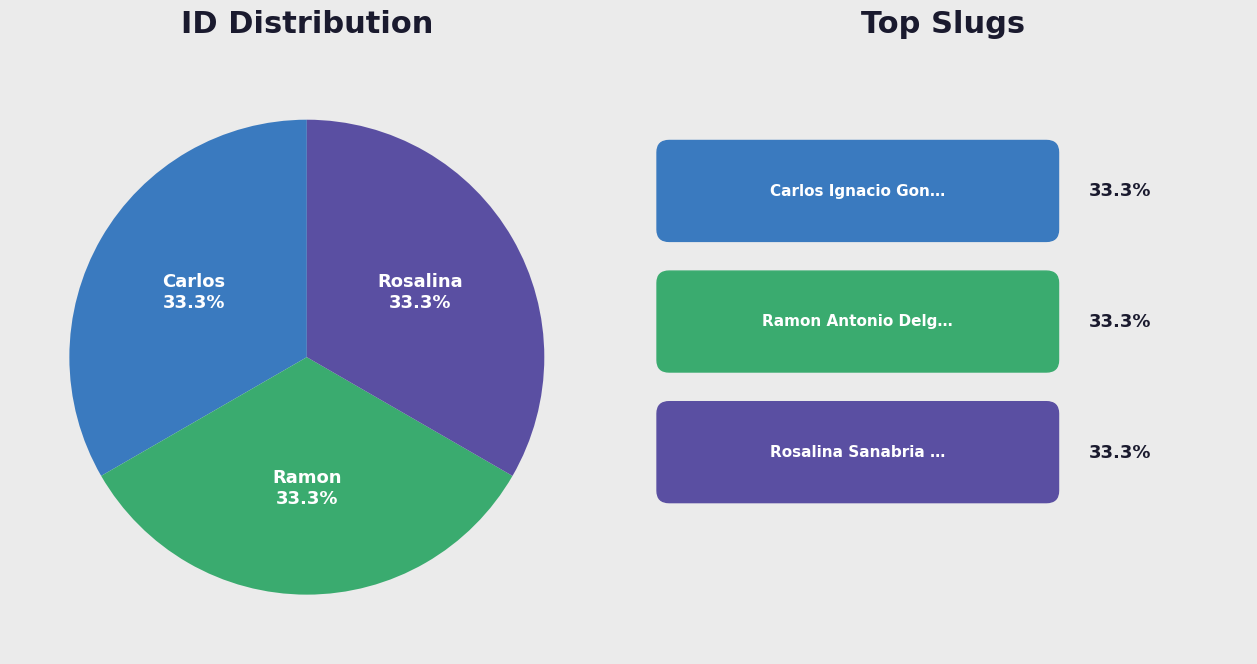

To the nearest percent, what is the average slice percentage?

33%